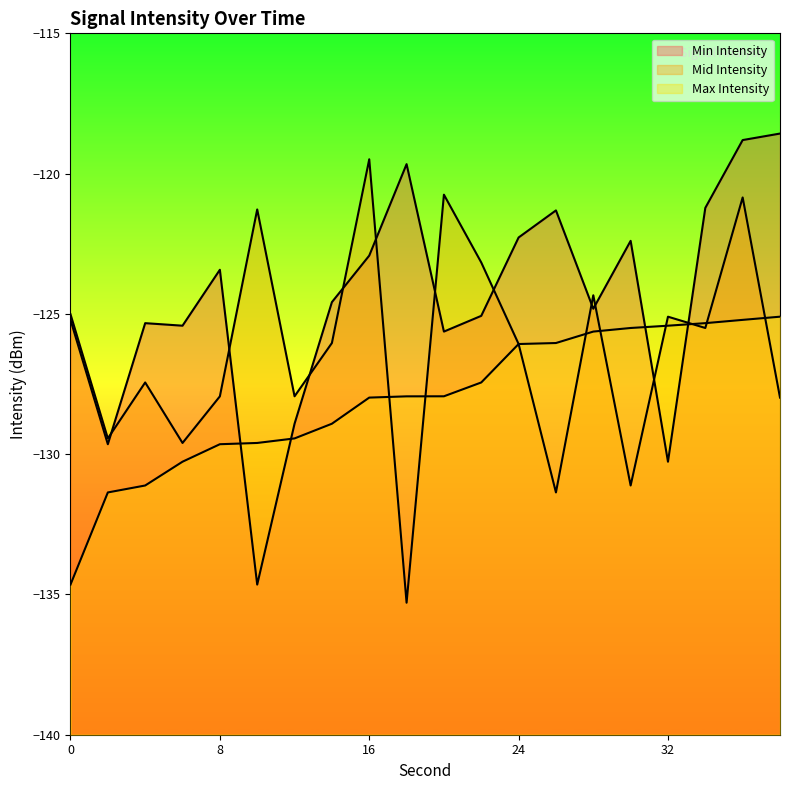

How many data points does each series have?

20